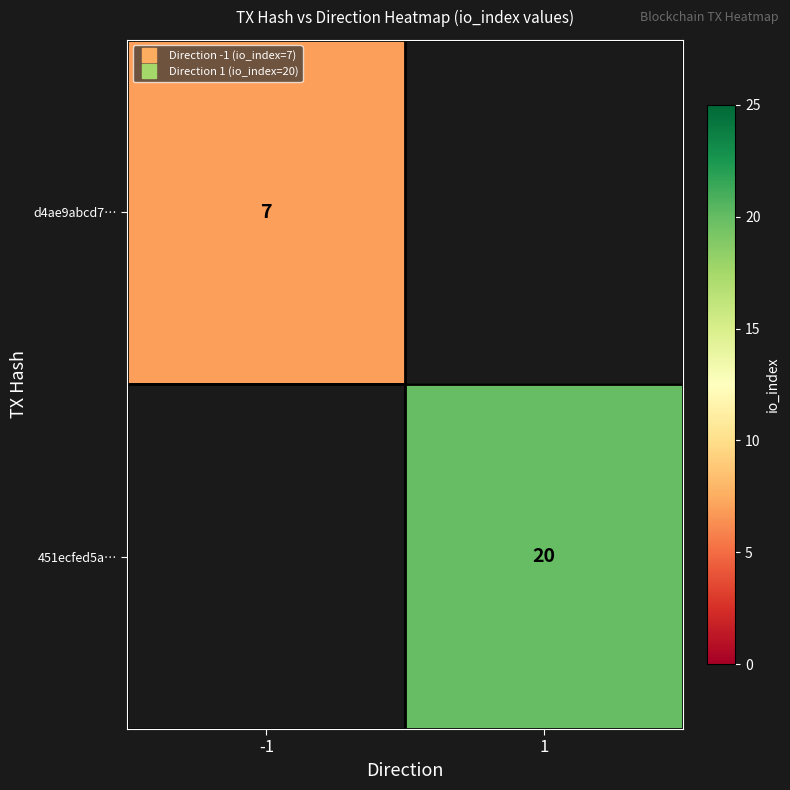

At 1, list the series in order from largest to smallest.

d4ae9abcd7…, 451ecfed5a…